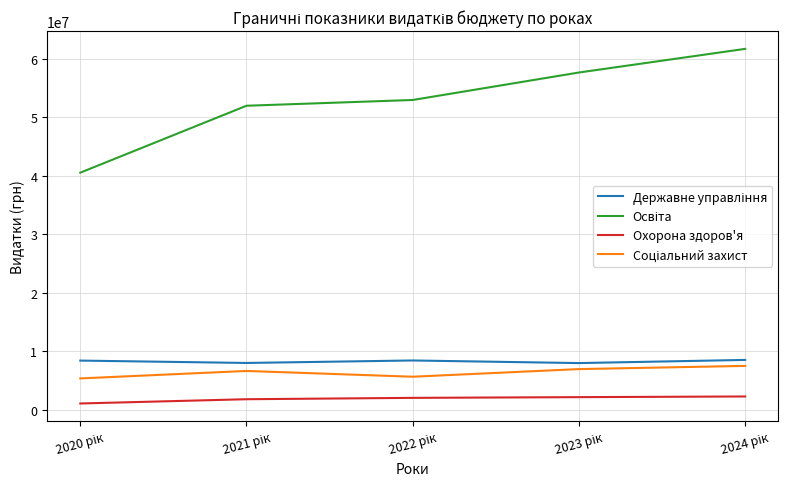

What is the maximum value for Охорона здоров'я?

2235635